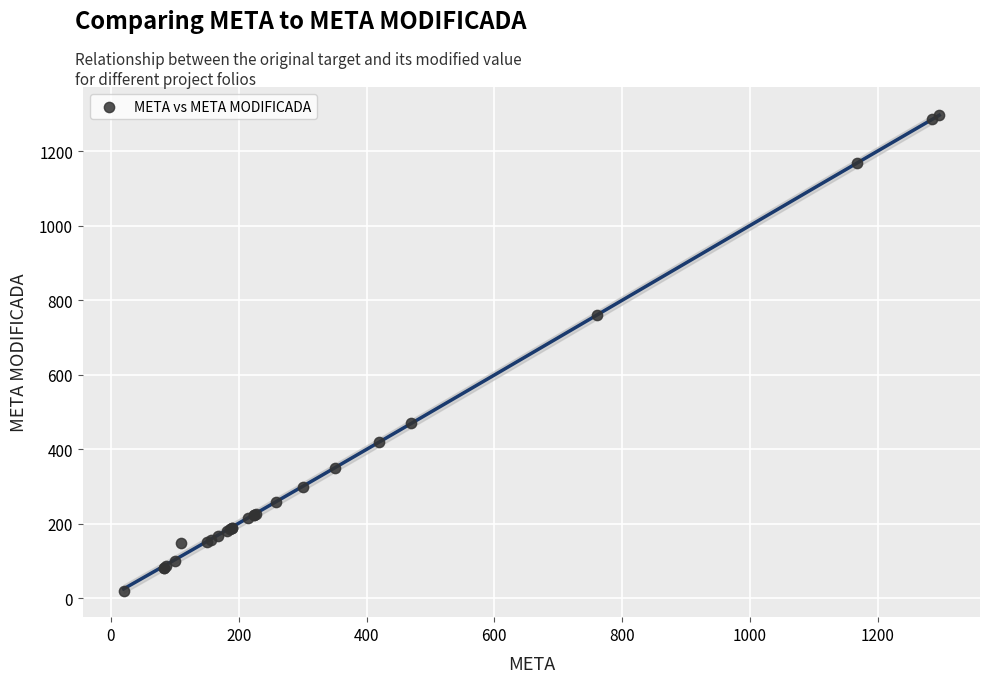

What Y value in the scatter plot is closest to 658?

761.0